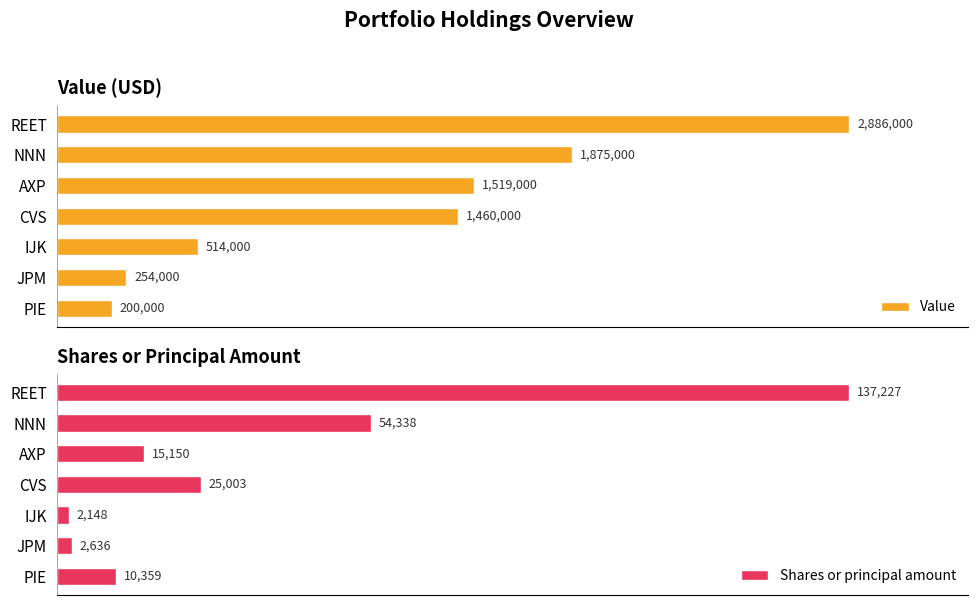

At which label does Shares or principal amount reach its minimum?

IJK